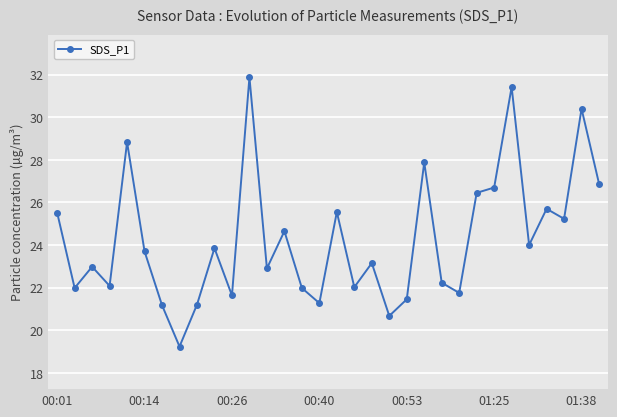

True or false: there are more than 1 points higher than both neighbors.

True